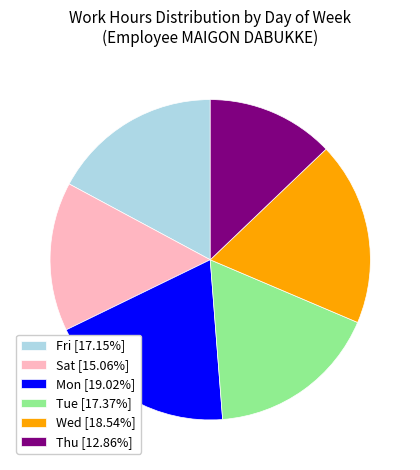

How many slices are in this pie chart?

6